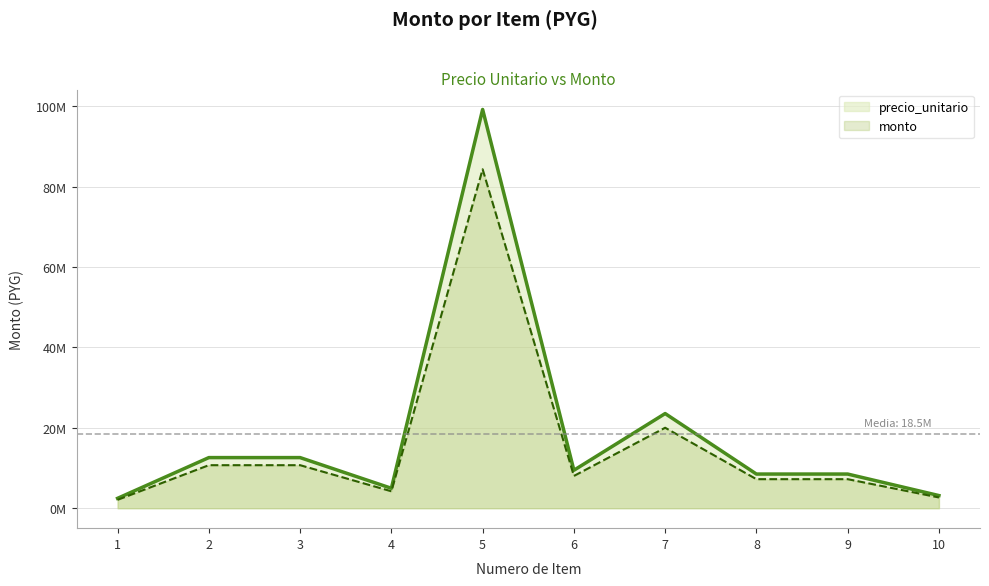

Count the number of categories in the chart.

10